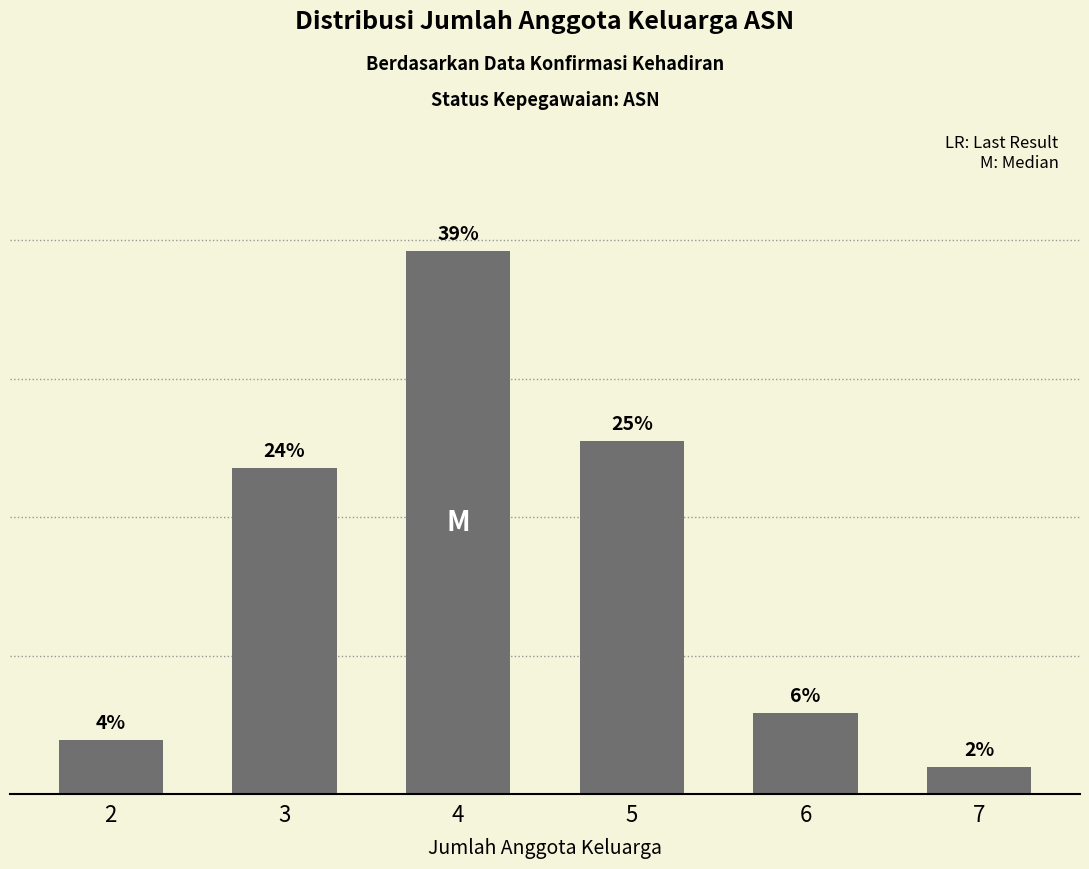

Are the bars horizontal?

No